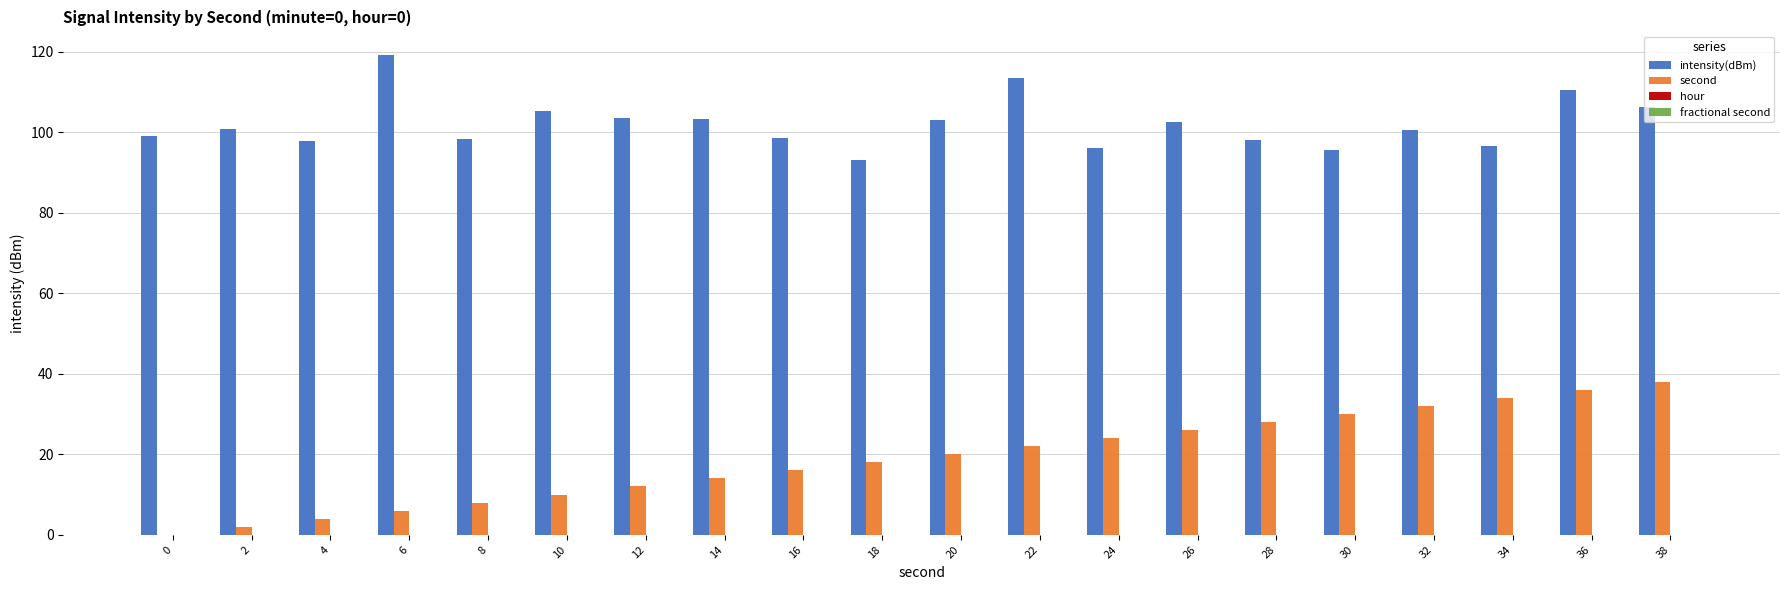

Which series has the largest total across all categories?

intensity(dBm)